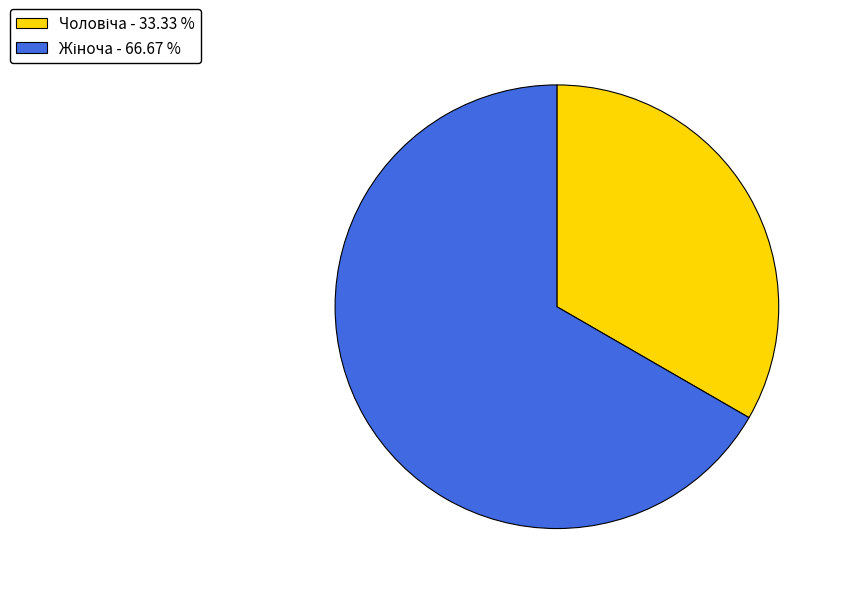

Is there a majority slice in this chart?

Yes